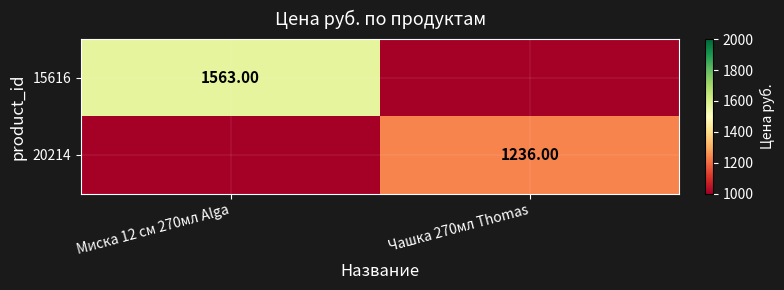

True or false: 15616 has a value of -933.0 at Чашка 270мл Thomas.

False